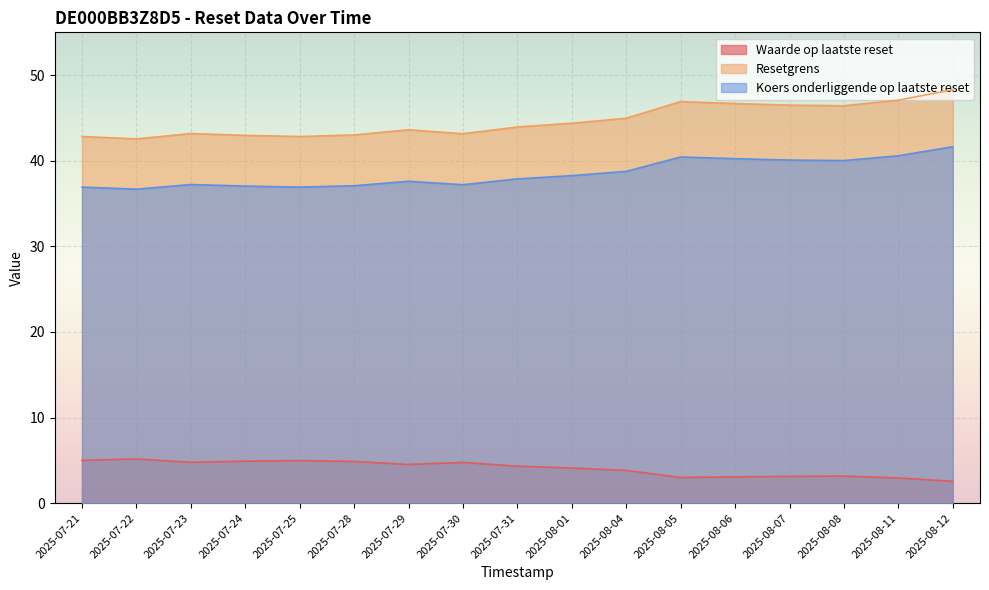

Between 2025-07-31 and 2025-08-08, which is larger?

2025-07-31